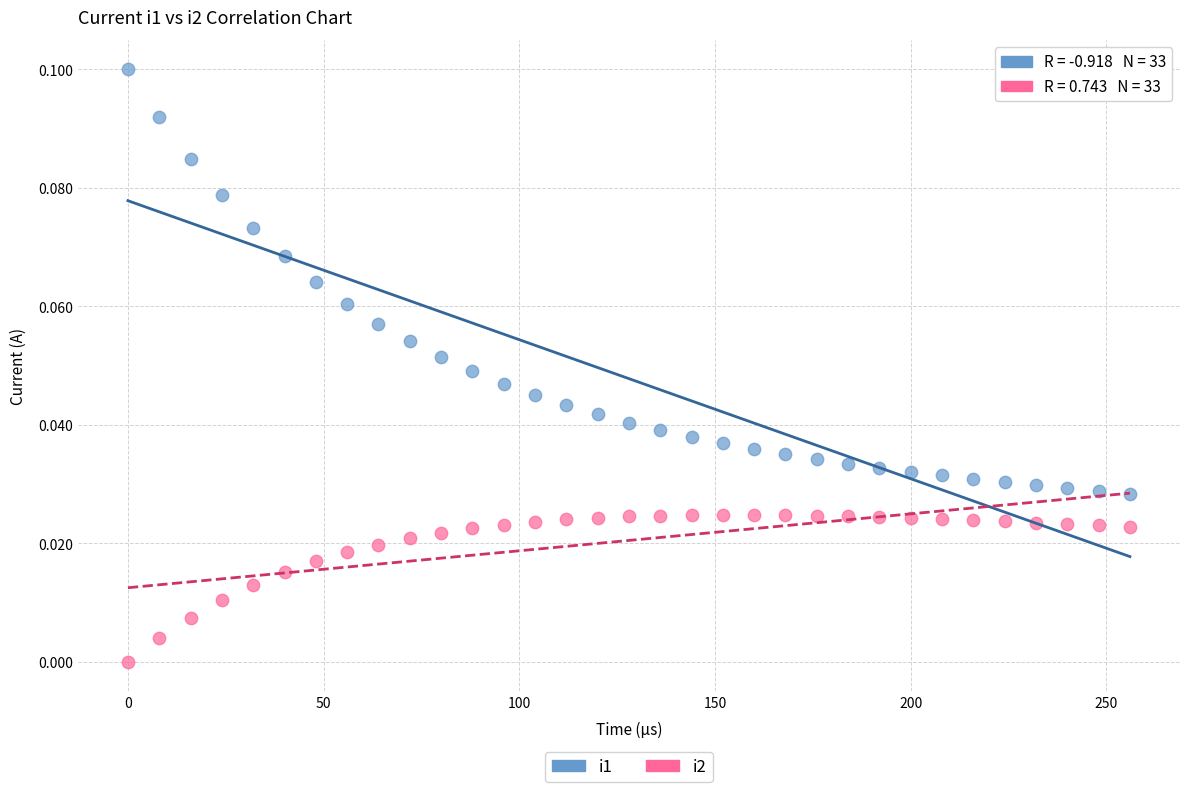

Which series reaches the minimum Y coordinate?

i2